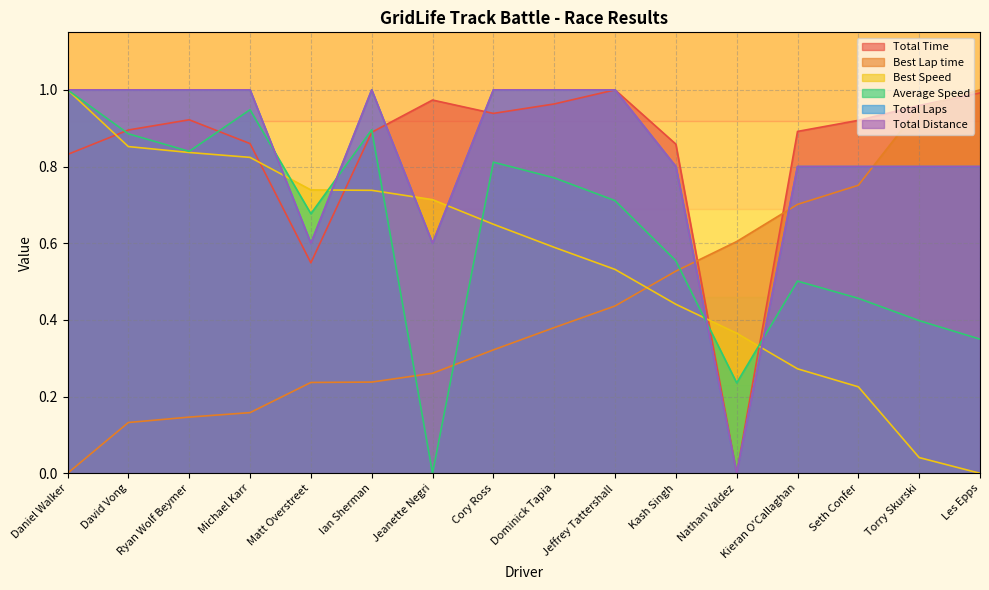

Rank the series at Torry Skurski from highest to lowest value.

Total Time, Best Lap time, Total Laps, Total Distance, Average Speed, Best Speed